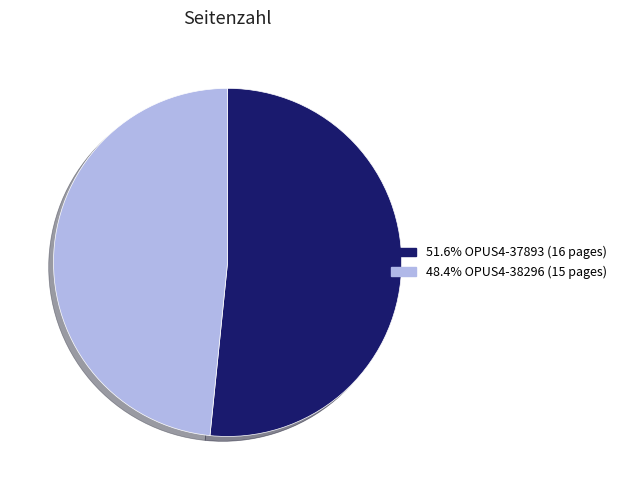

Does any single category account for the majority?

Yes